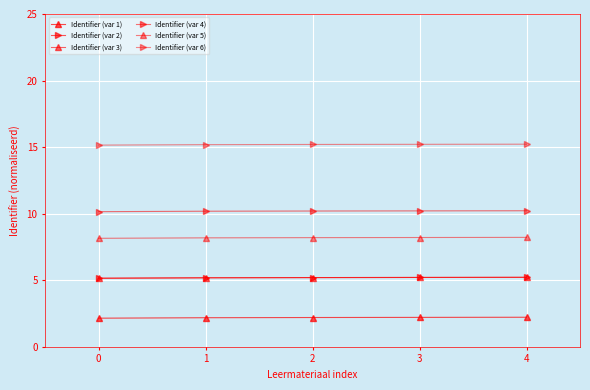

Read the Identifier (var 3) value at 1.

5.2